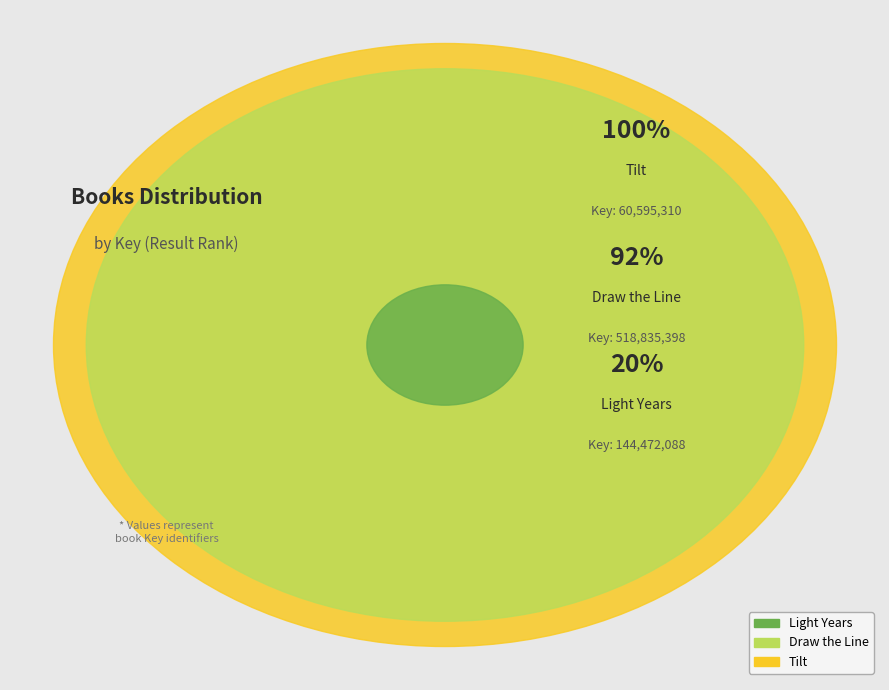

Approximately how many times larger is the value at Draw the Line compared to Tilt?

8.6